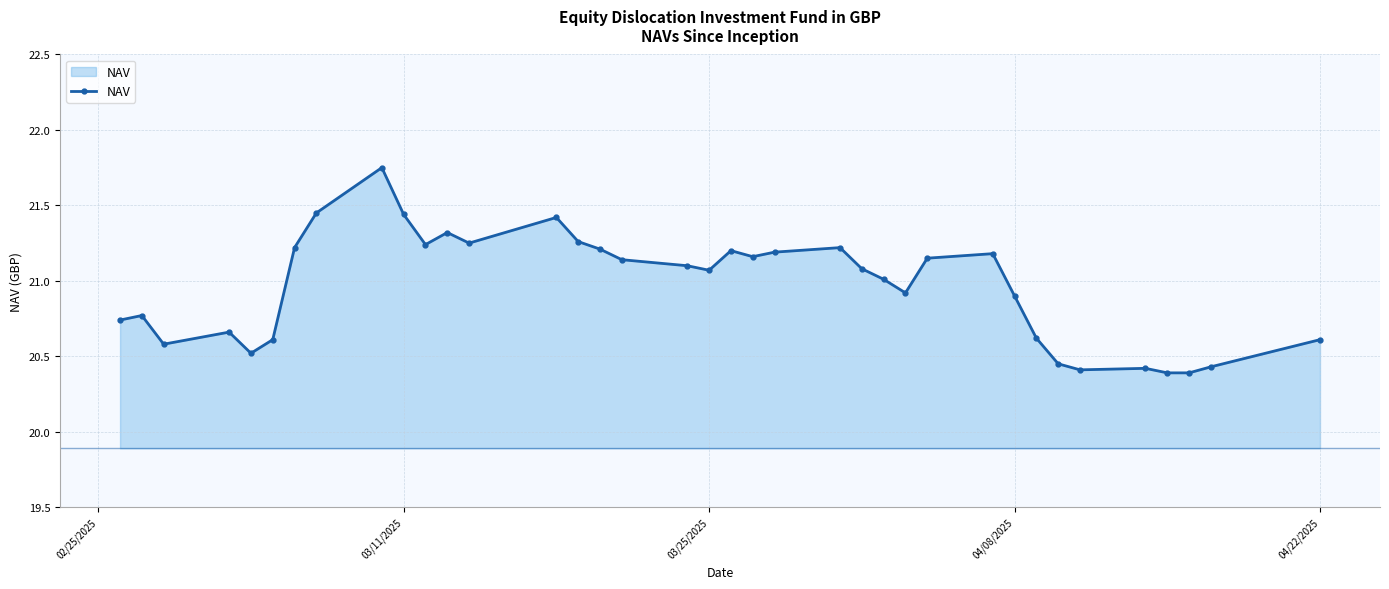

True or false: the data has more than 0 interior local peaks.

True